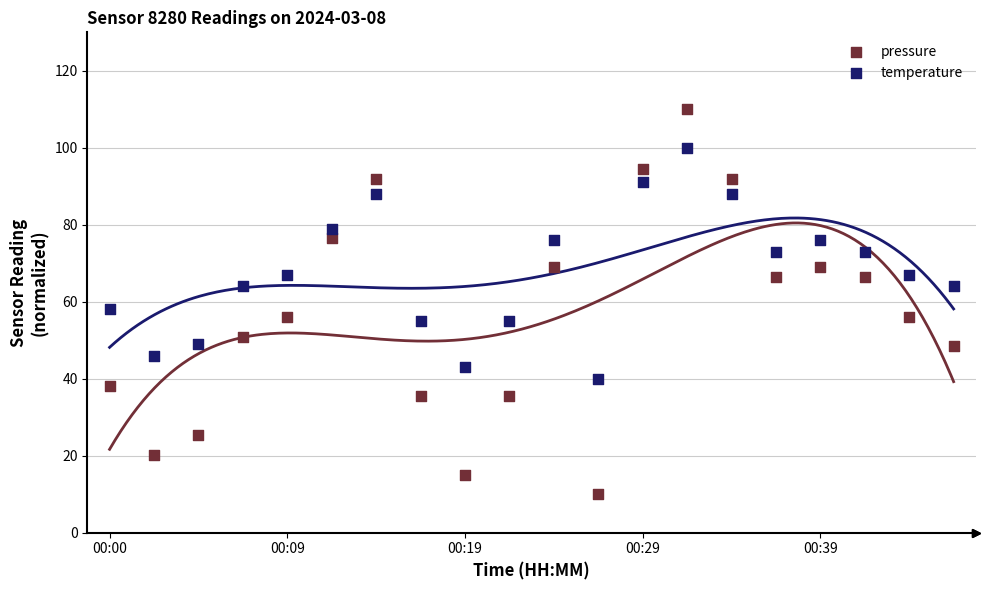

Which series has the widest spread of Y values?

pressure